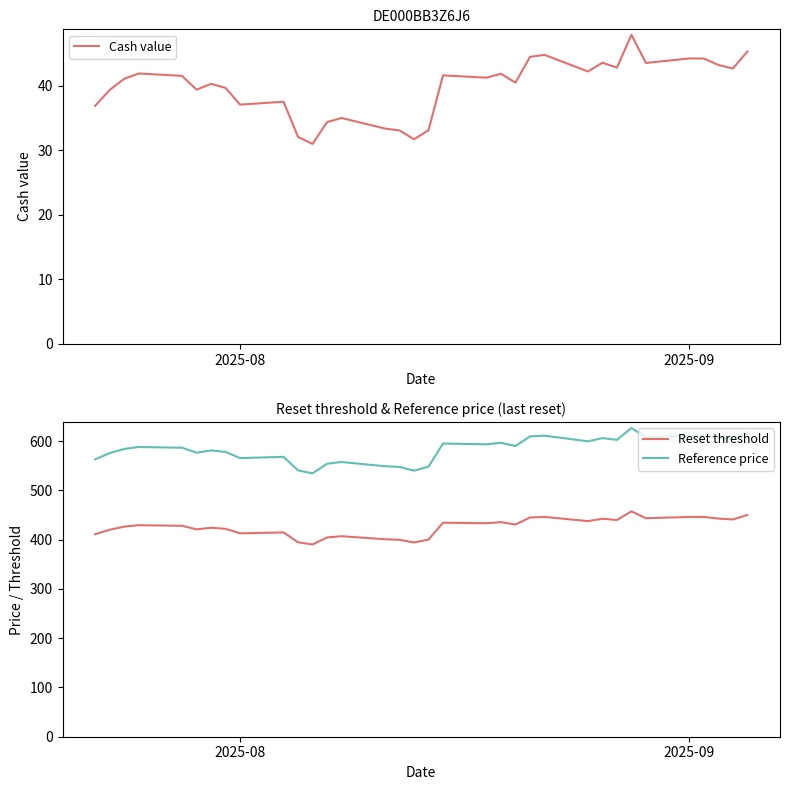

What is the minimum value shown in the chart?

31.0